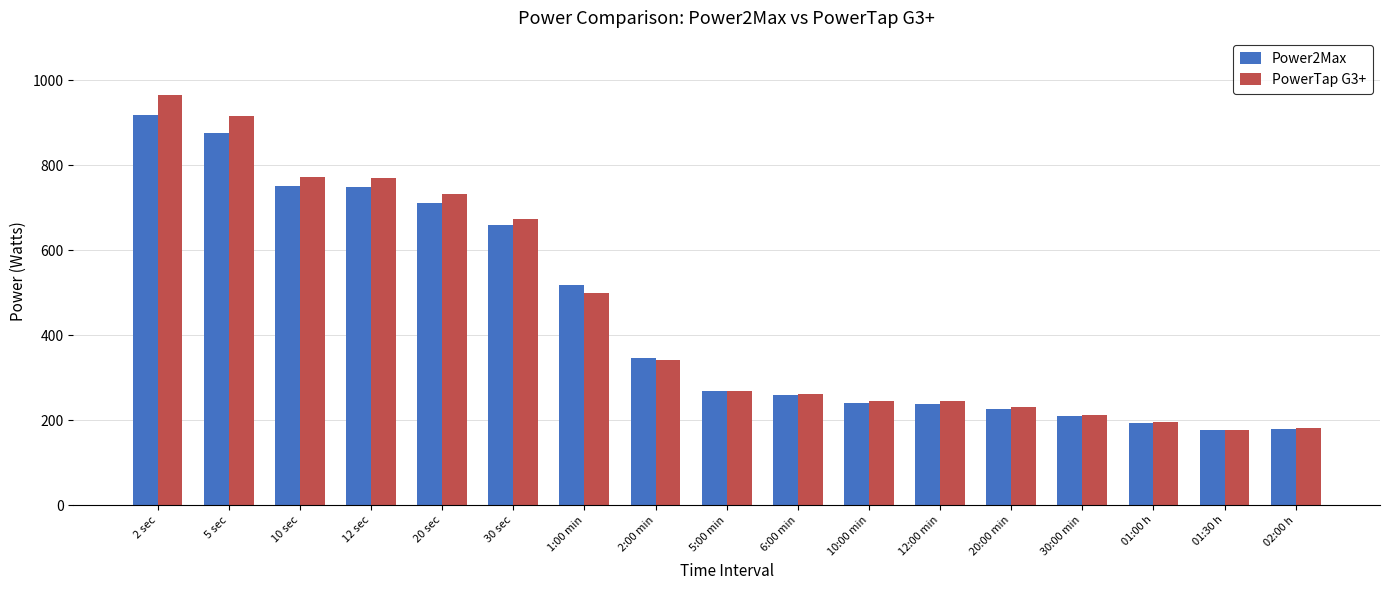

Rank the series by their maximum value, from highest to lowest.

PowerTap G3+, Power2Max